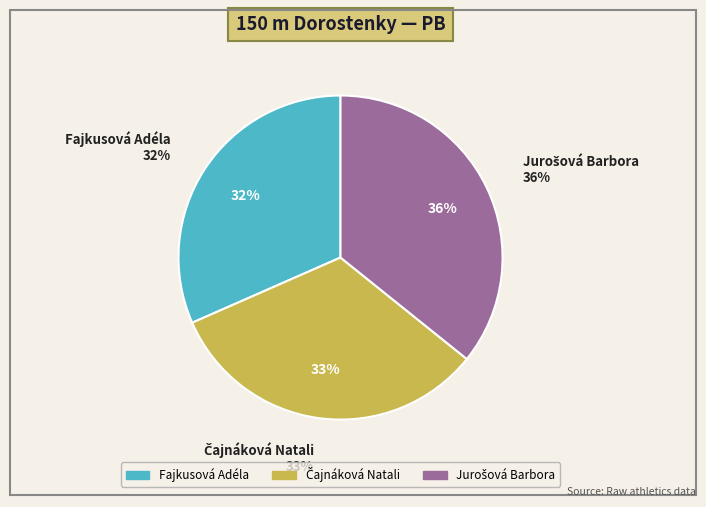

Which category has the smallest portion of the pie?

Fajkusová Adéla